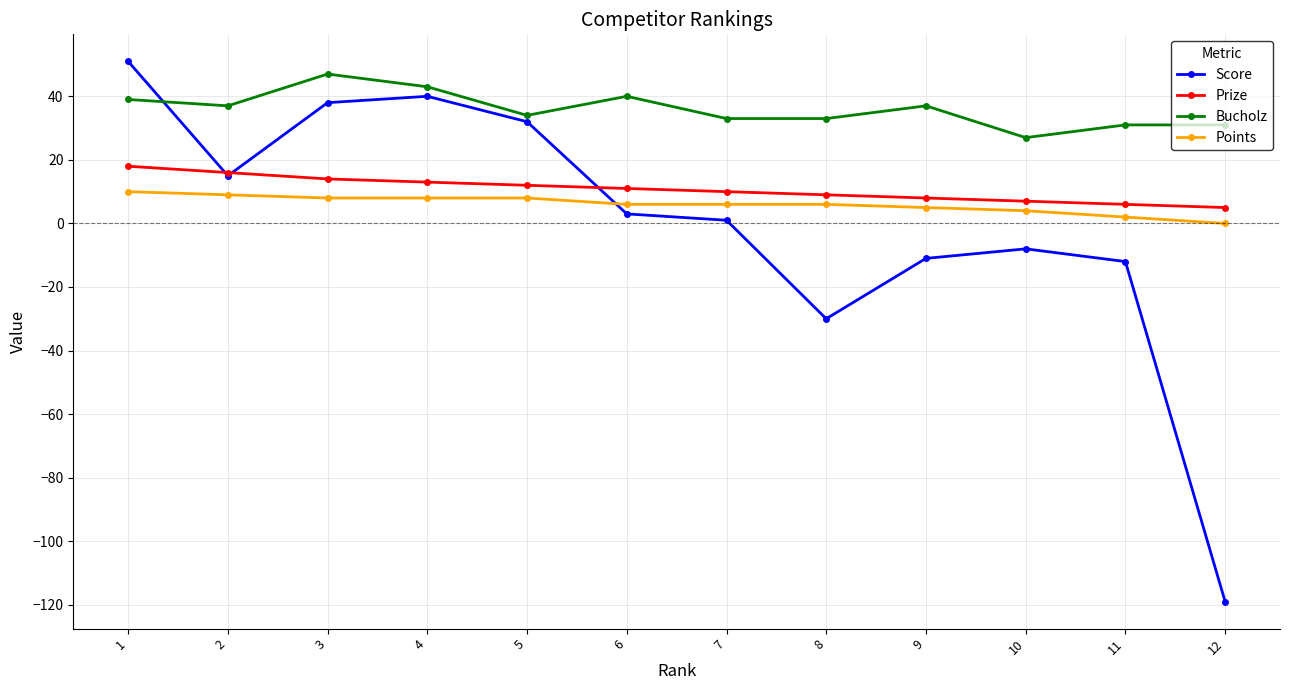

True or false: Score and Prize intersect in this chart.

True